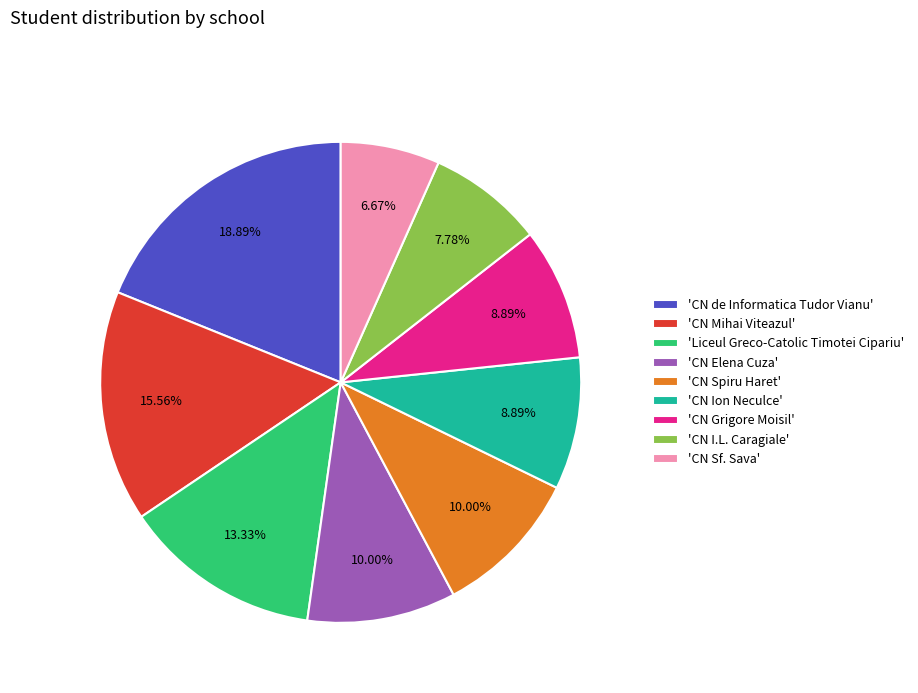

Which category has the smallest portion of the pie?

'CN Sf. Sava'